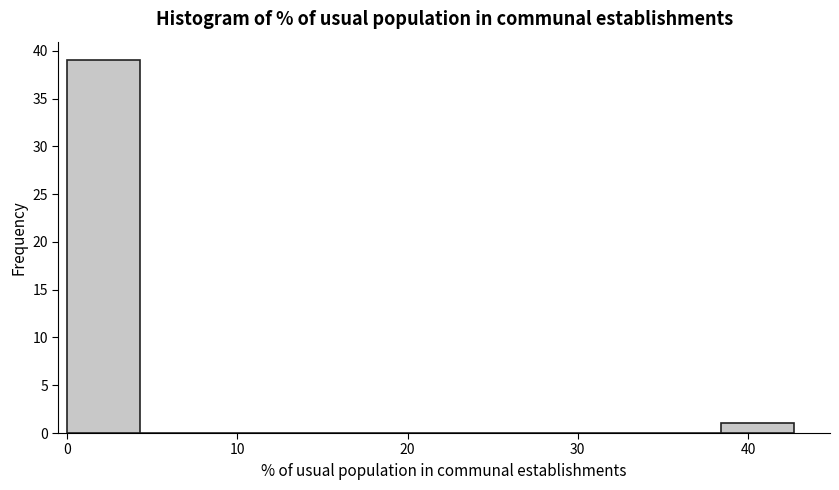

Over which range of the x-axis is the bar tallest?

0 to 4